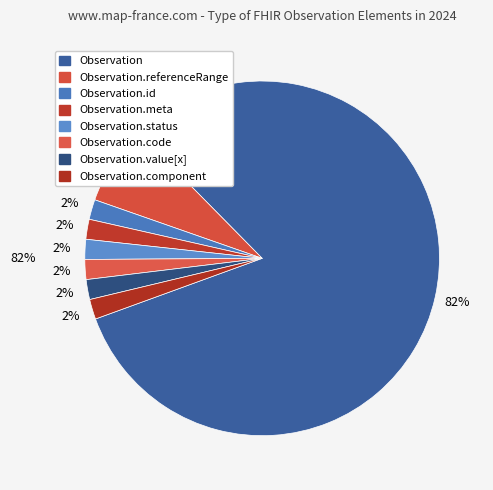

What is the majority slice?

Observation